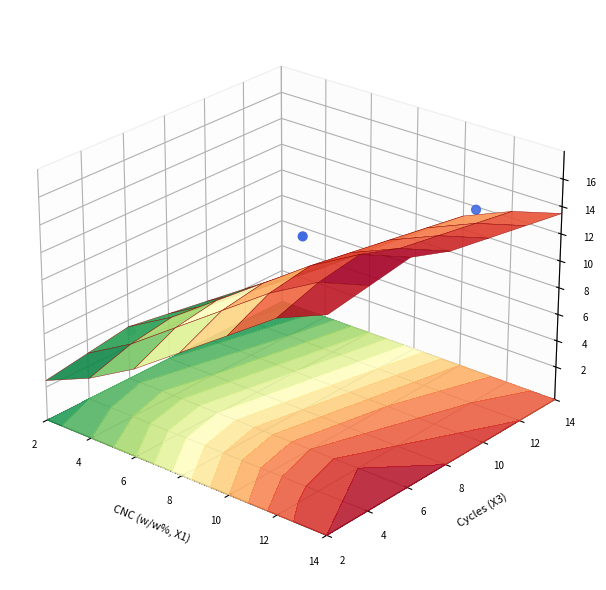

The chart shows a value of 0.0 at 4. True or false?

True